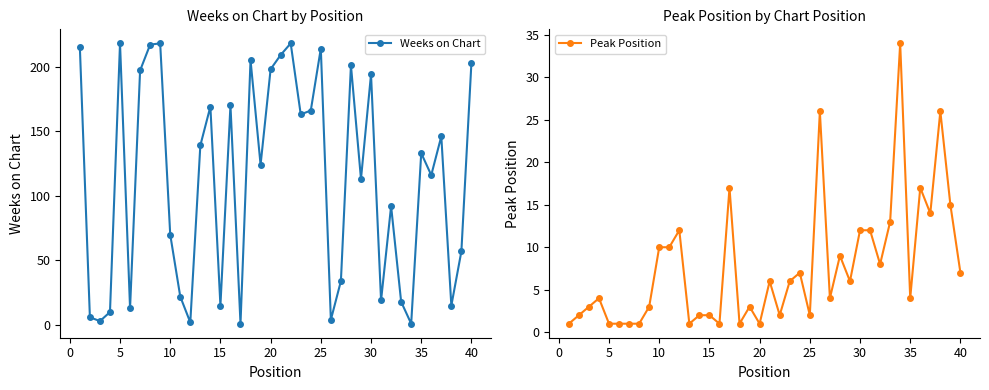

Reading left to right, list all the values displayed in this chart.

Weeks on Chart: 215	6	3	10	218	13	197	217	218	70	22	2	139	169	15	170	1	205	124	198	209	218	163	166	214	4	34	201	113	194	19	92	18	1	133	116	146	15	57	203
Peak Position: 1	2	3	4	1	1	1	1	3	10	10	12	1	2	2	1	17	1	3	1	6	2	6	7	2	26	4	9	6	12	12	8	13	34	4	17	14	26	15	7